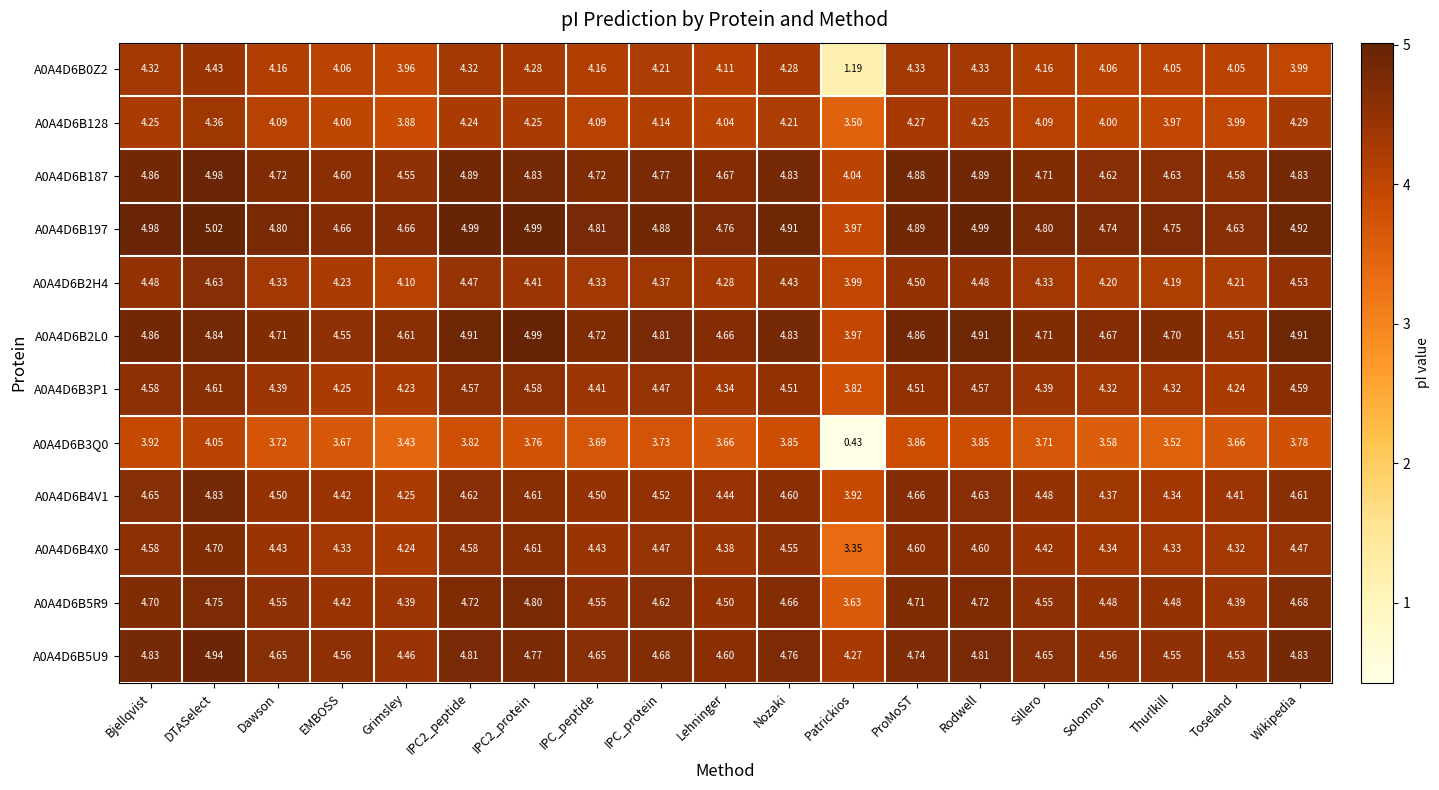

At which category is the sum across all series the highest?

DTASelect